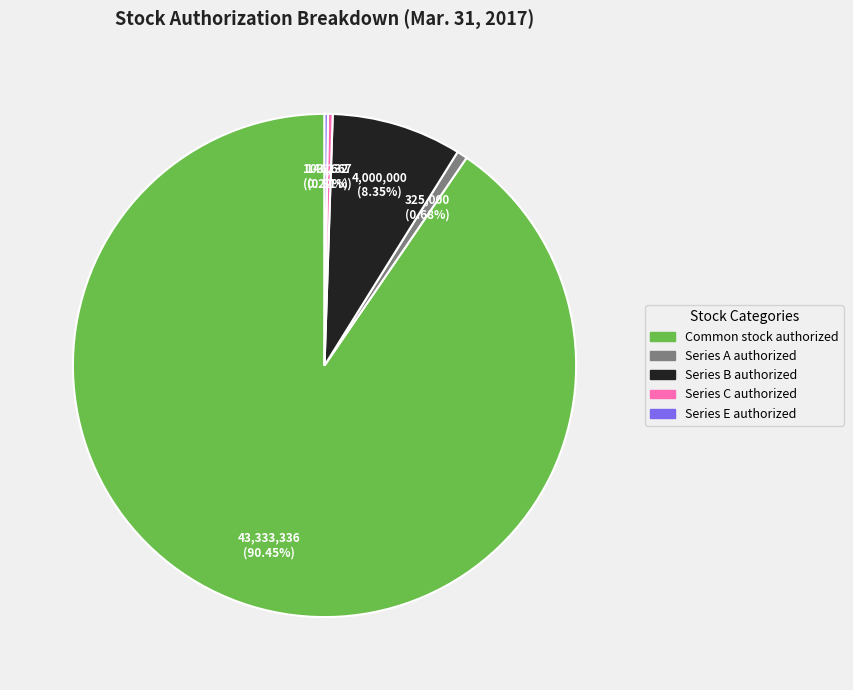

What is the largest slice in the pie chart?

Common stock authorized